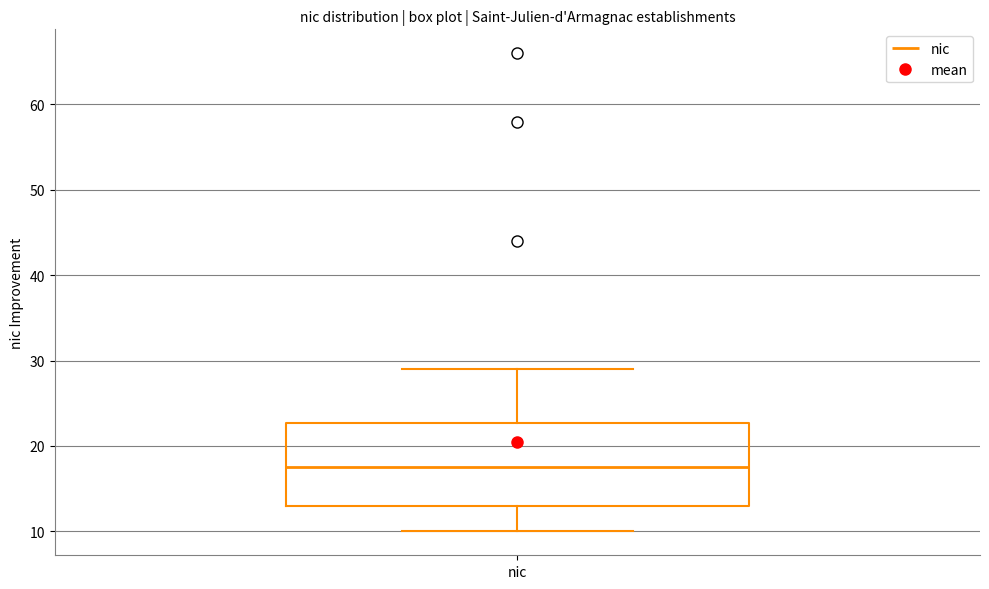

Transcribe this box plot: give where the median line is, the range the box spans, and where the two whiskers end, as read against the y-axis. The values are not printed on the chart, so give them approximately, as read against the axis.

median 18, box 13 to 23, whiskers 10 to 29